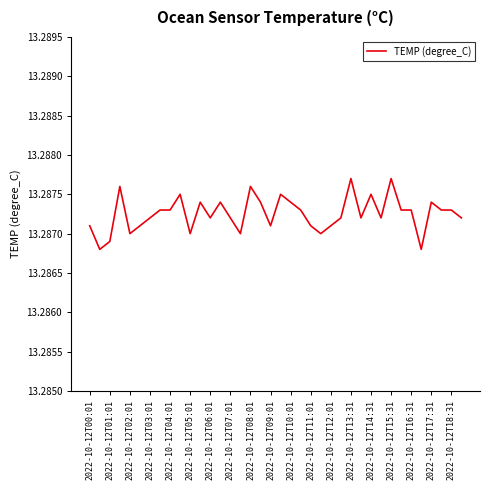

What is the maximum value shown in the chart?

13.3